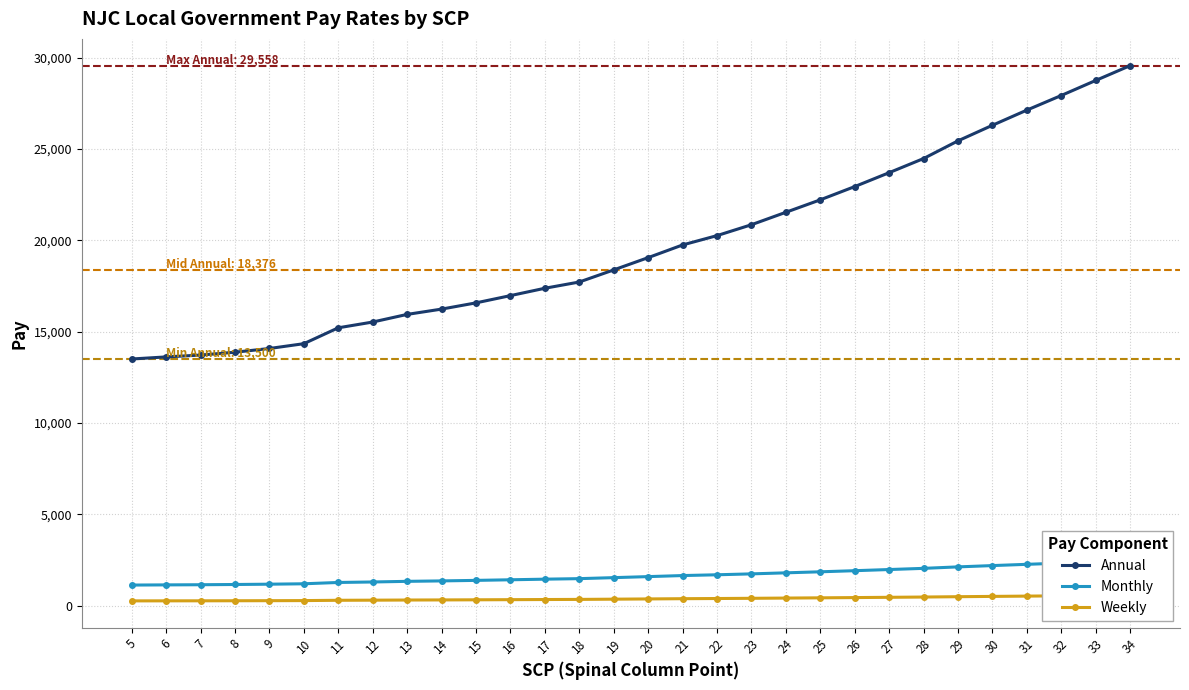

Which has a higher value, 25 or 26?

26